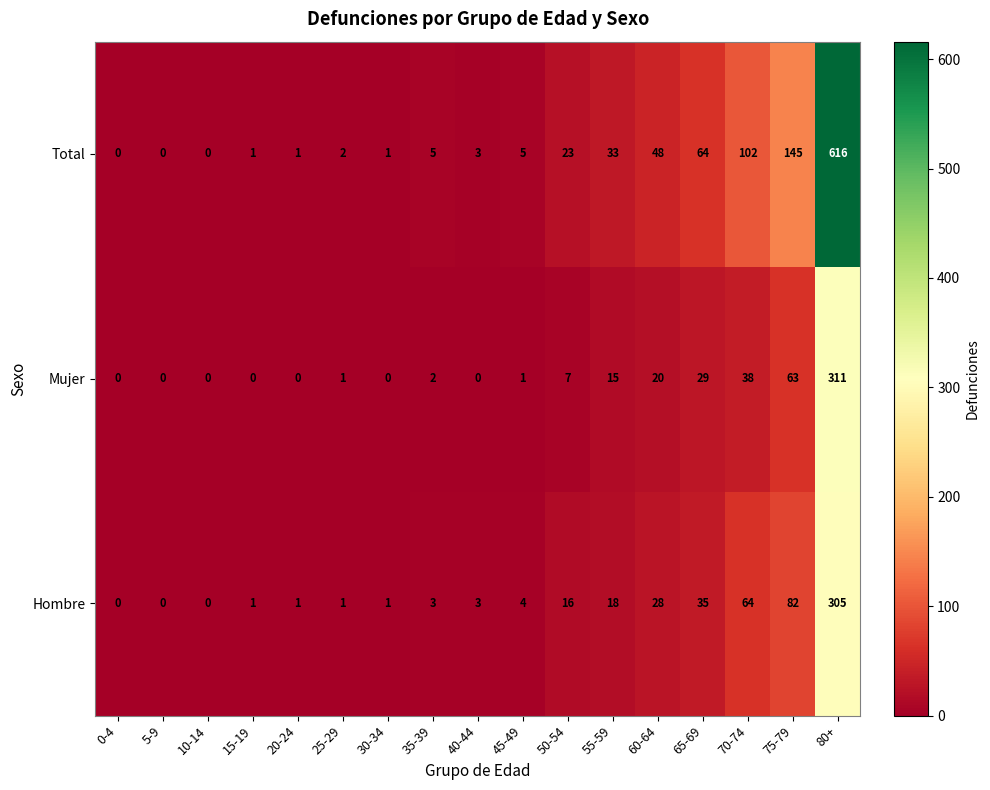

Count the number of categories in the chart.

17